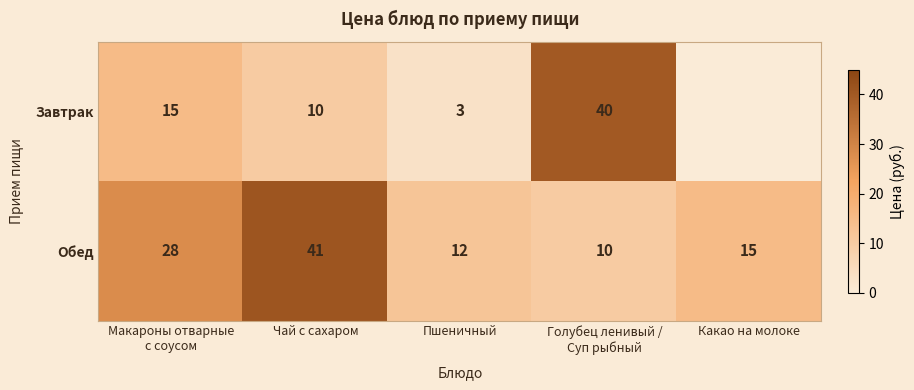

True or false: Завтрак has a value of 5 at Пшеничный.

False